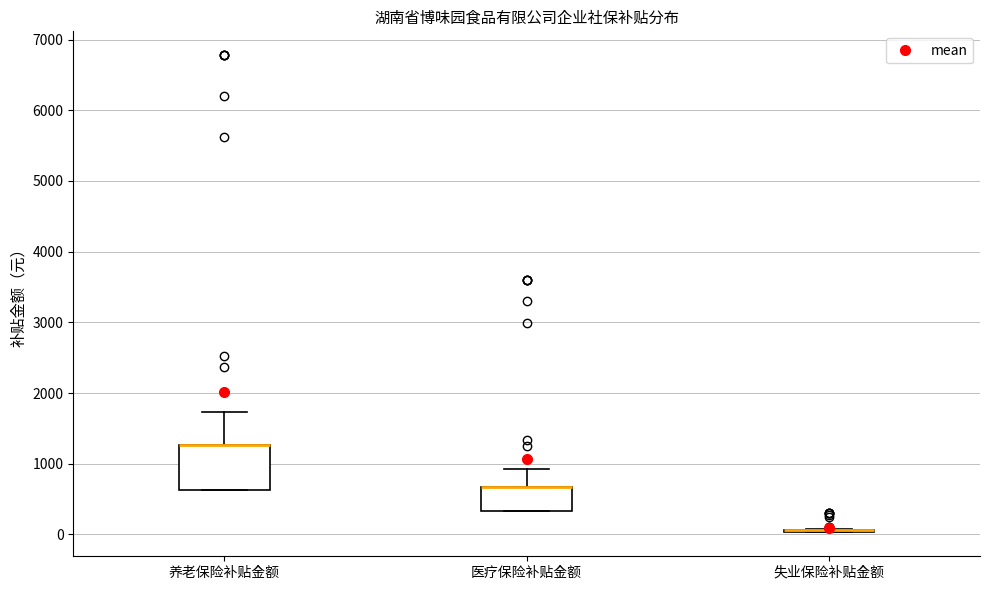

Which box is the tallest, from its lower edge to its upper edge?

养老保险补贴金额